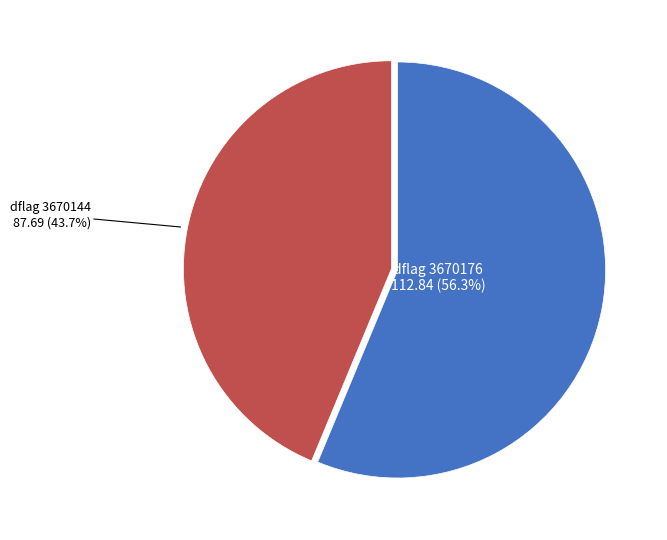

How many segments does this pie chart have?

2